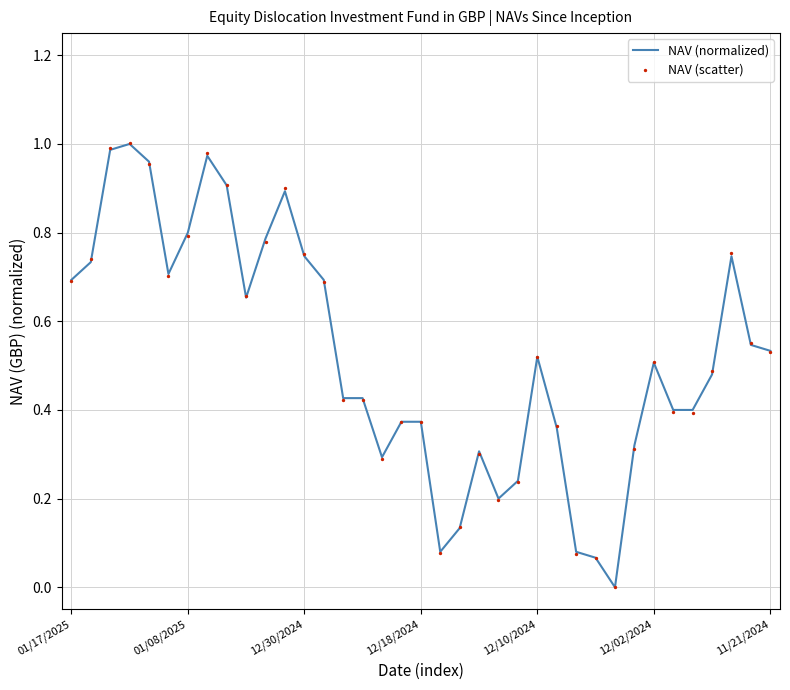

Which series reaches the maximum Y coordinate?

NAV (scatter)